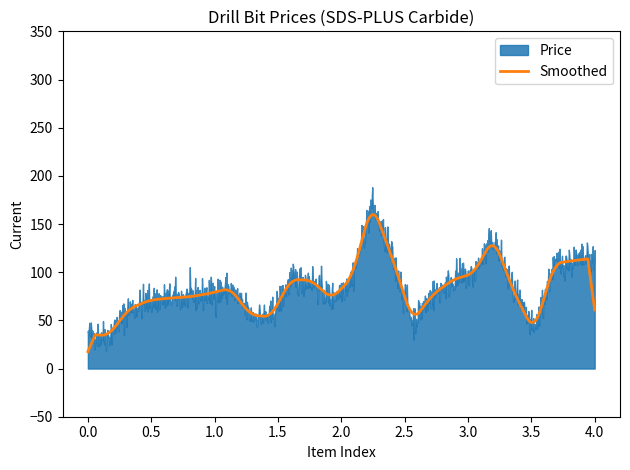

At which category does the data reach its first local valley?

35859